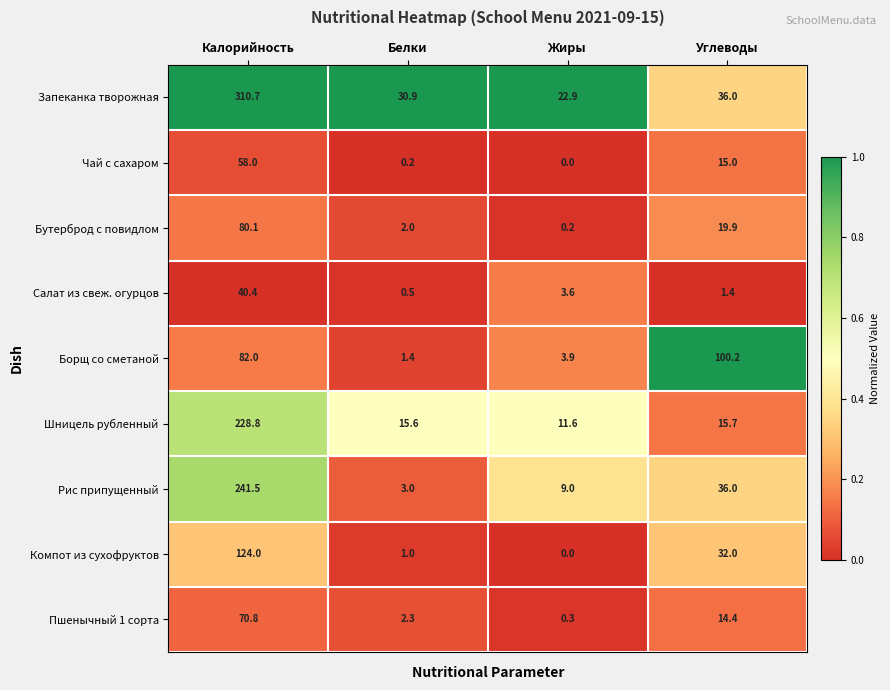

The Запеканка творожная series shows 310.7 at Калорийность. True or false?

True